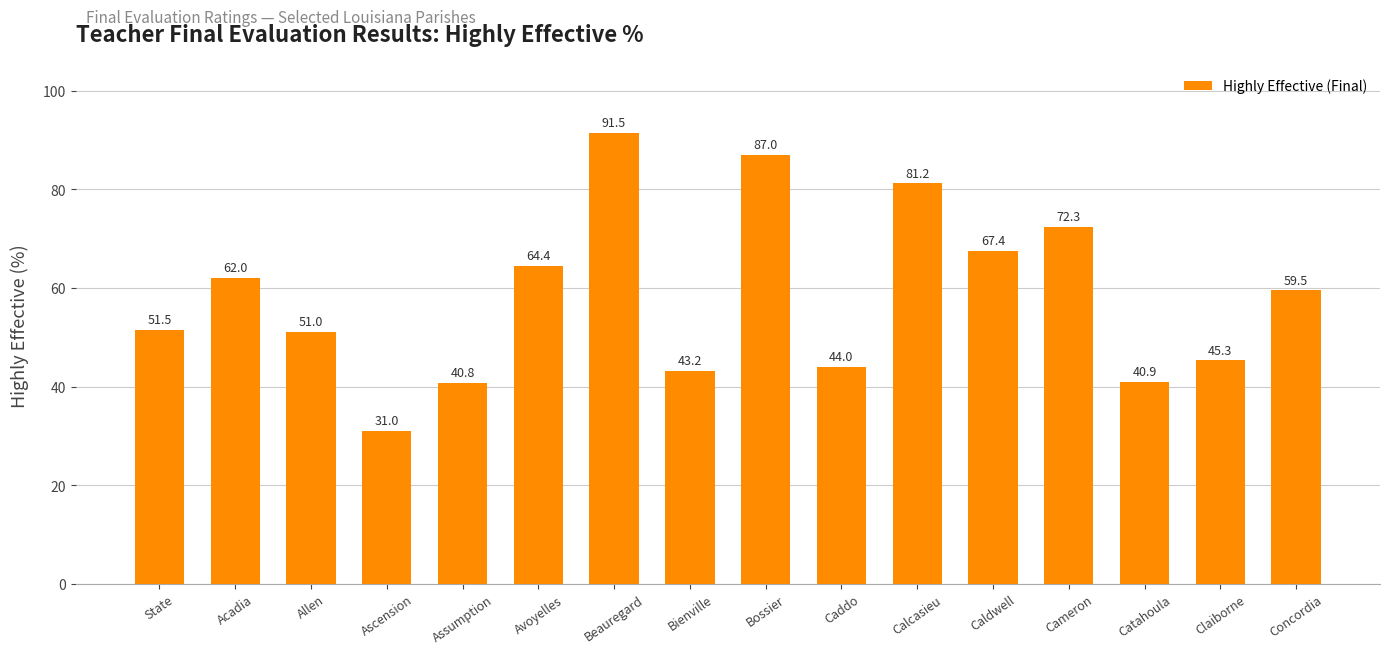

What is the label of the 16th bar from the right?

State